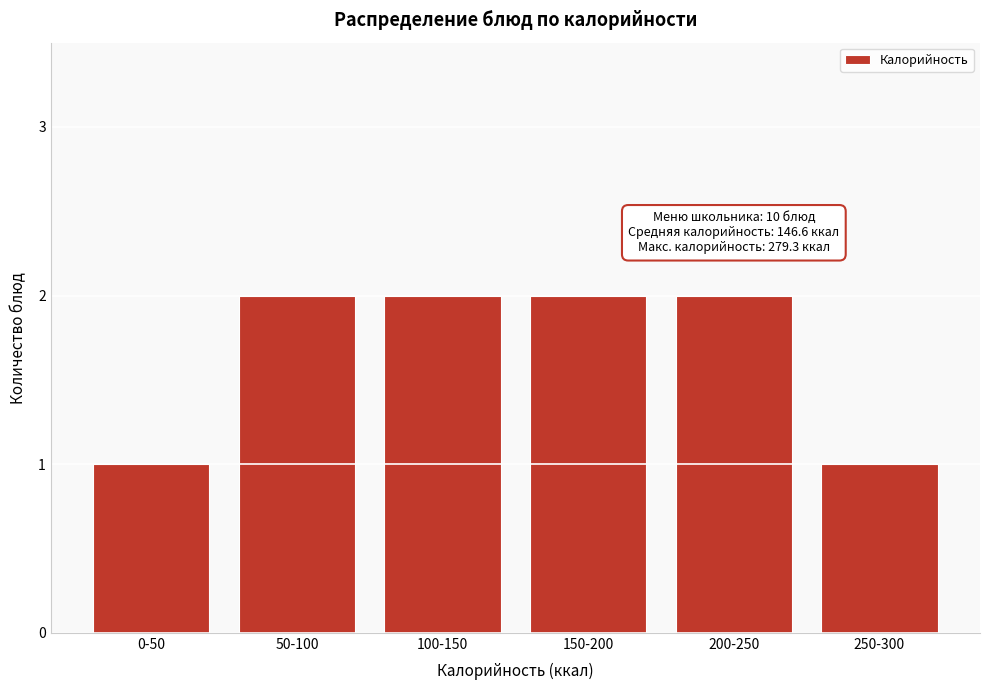

Reading left to right, list all the values displayed in this chart.

1	2	2	2	2	1